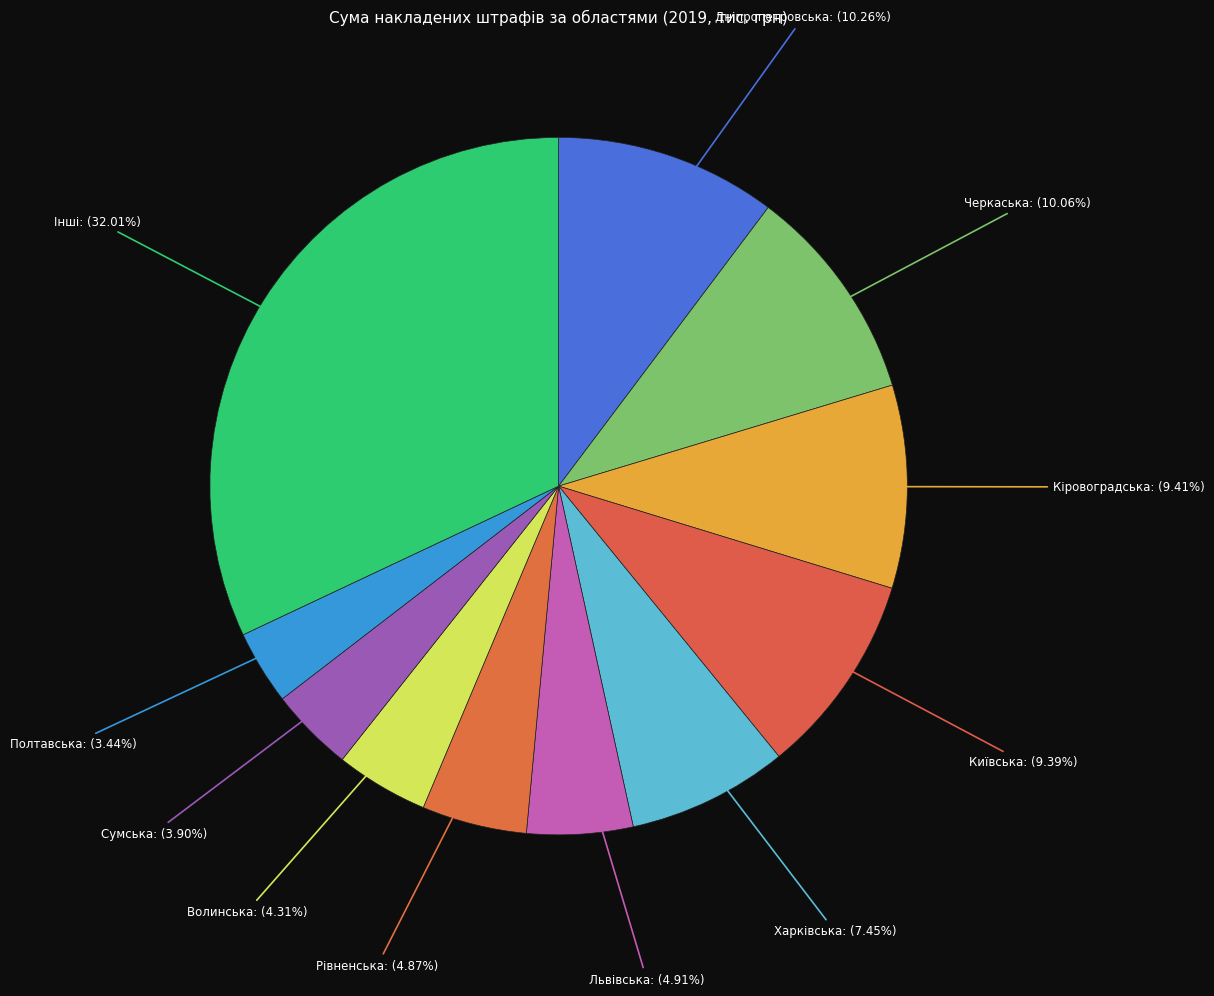

Is there a majority slice in this chart?

No